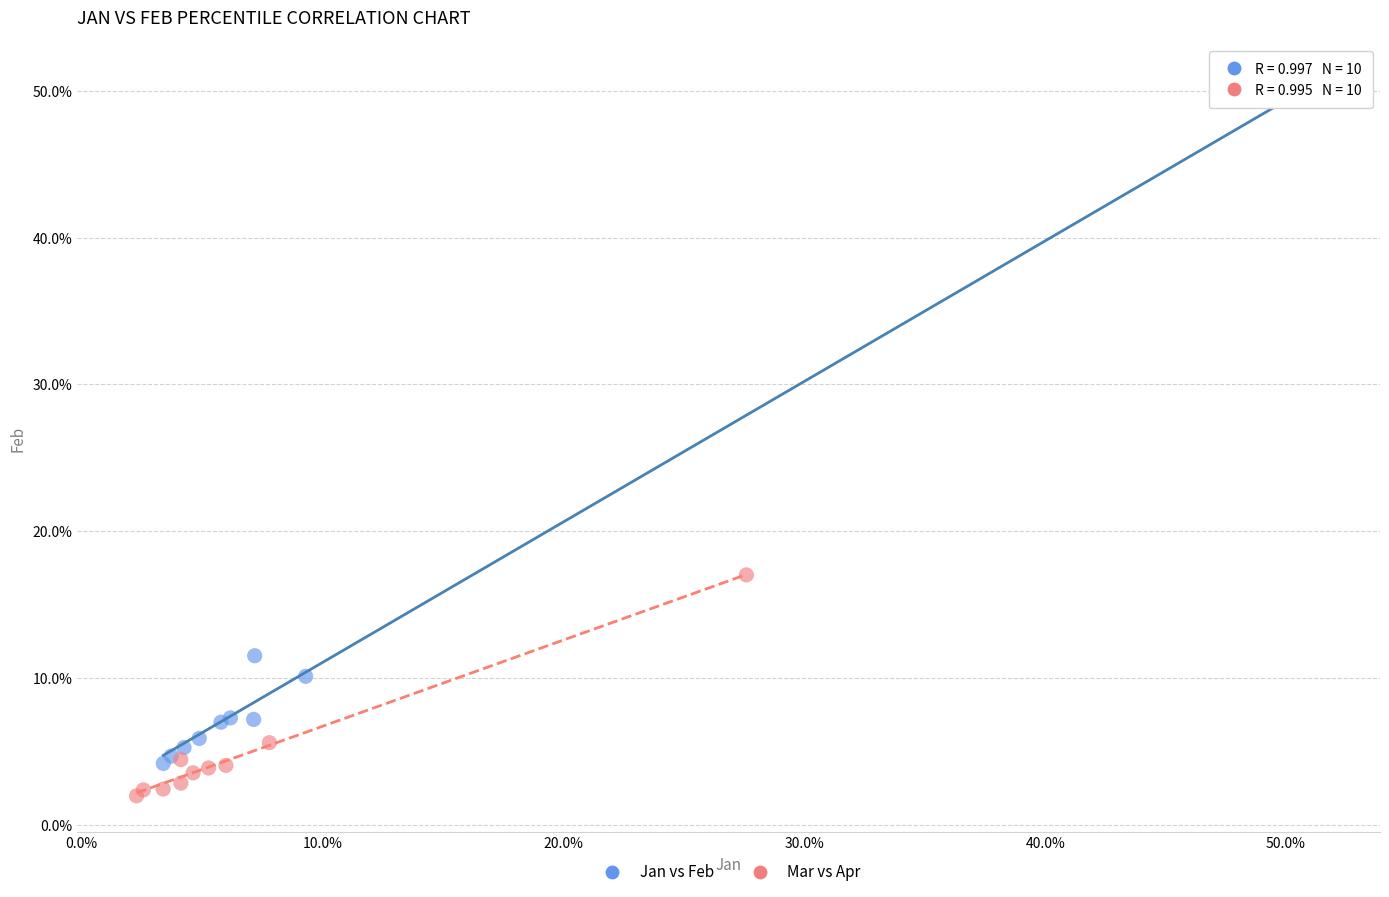

Which series contains the highest Y value?

Jan vs Feb